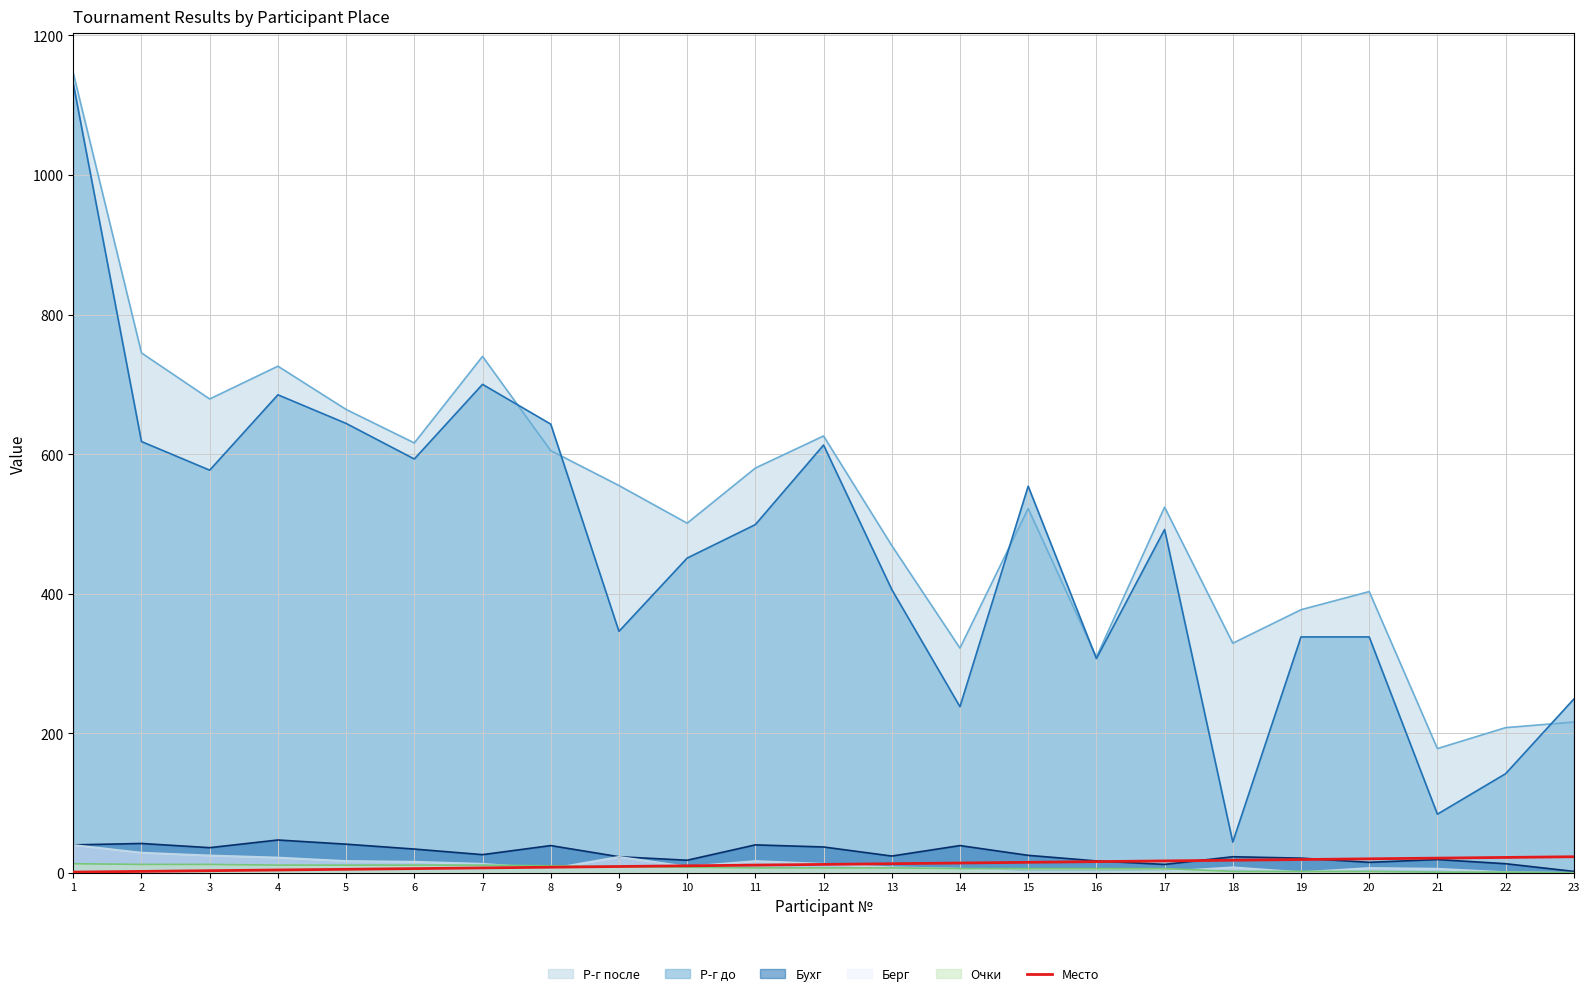

The chart shows a value of 17 at 17. True or false?

True